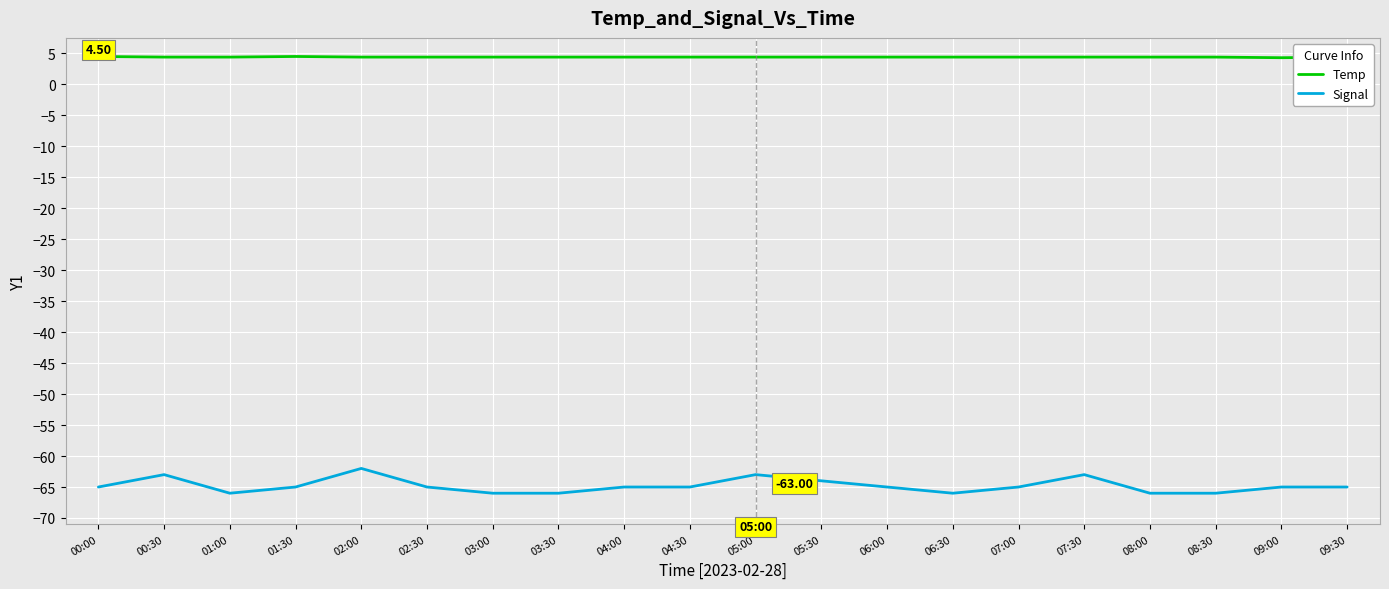

List the series in order of their overall mean, lowest first.

Signal, Temp